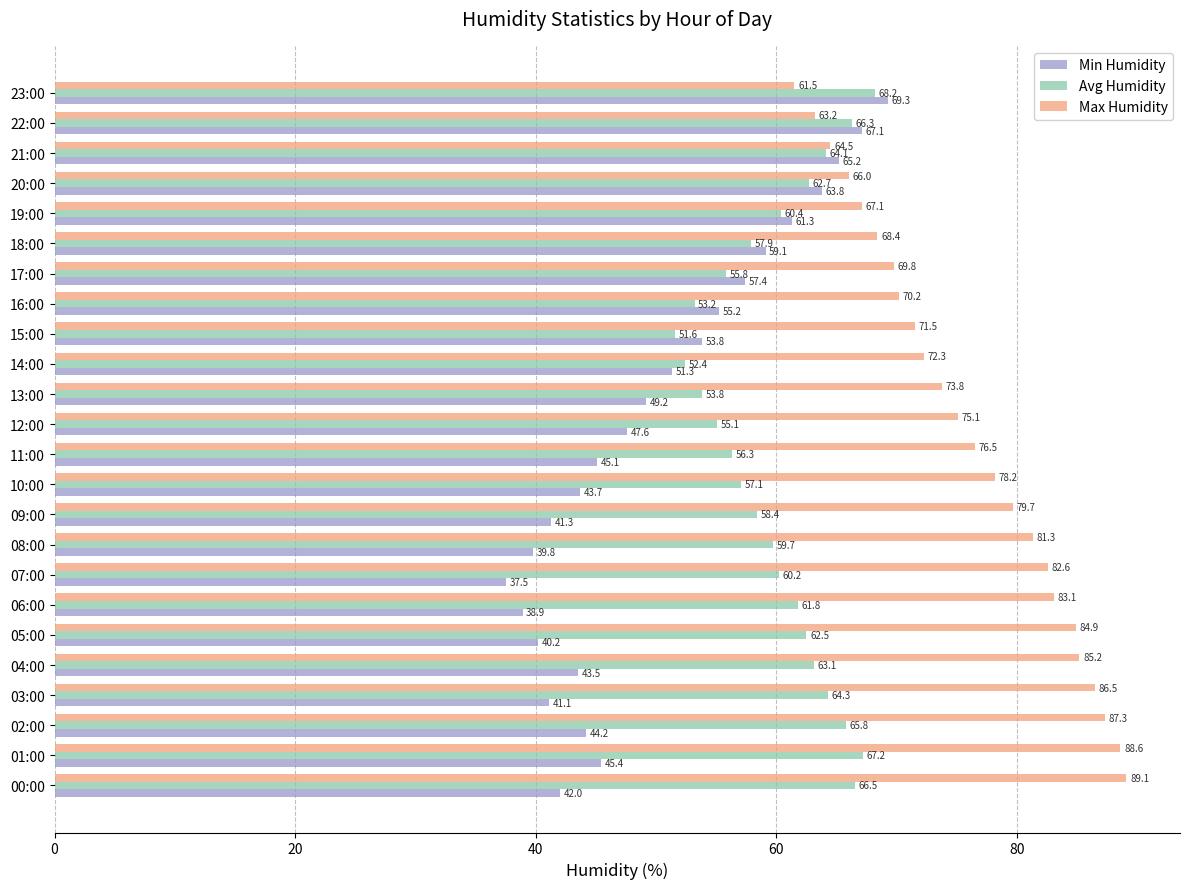

Which series has the largest range (max minus min)?

Min Humidity